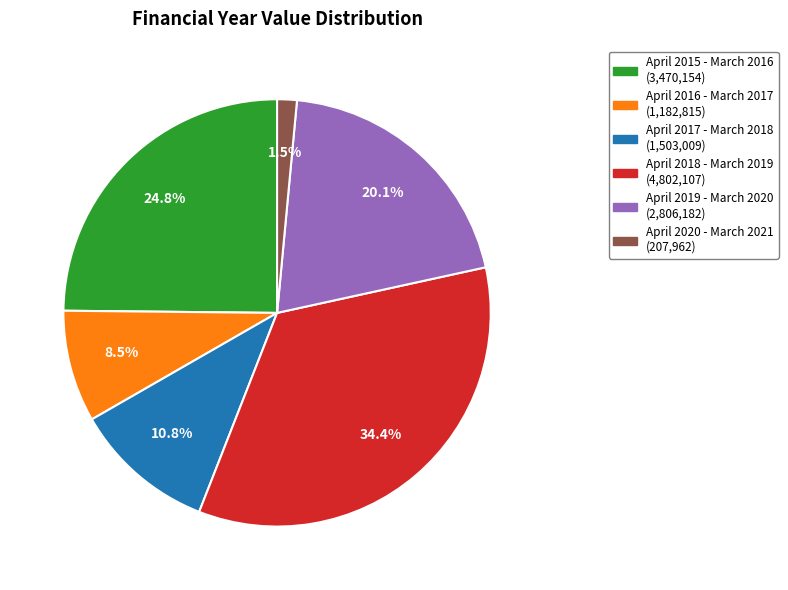

Does April 2018 - March 2019 represent more than half of the total?

No